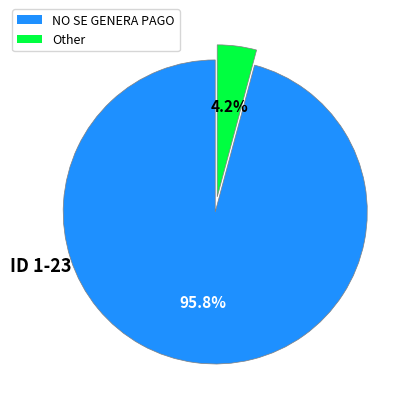

Which category has the smallest portion of the pie?

Other